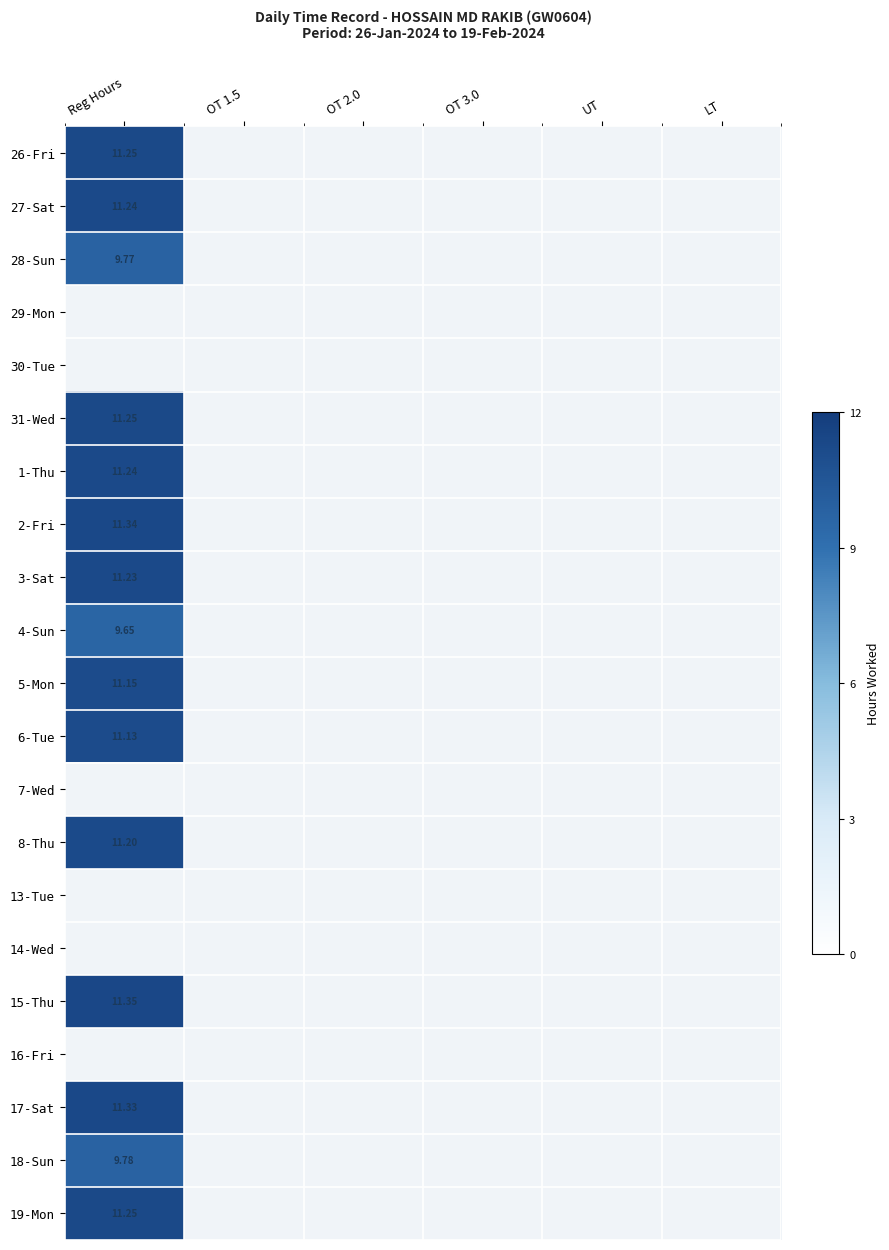

What is the greatest value displayed?

11.3